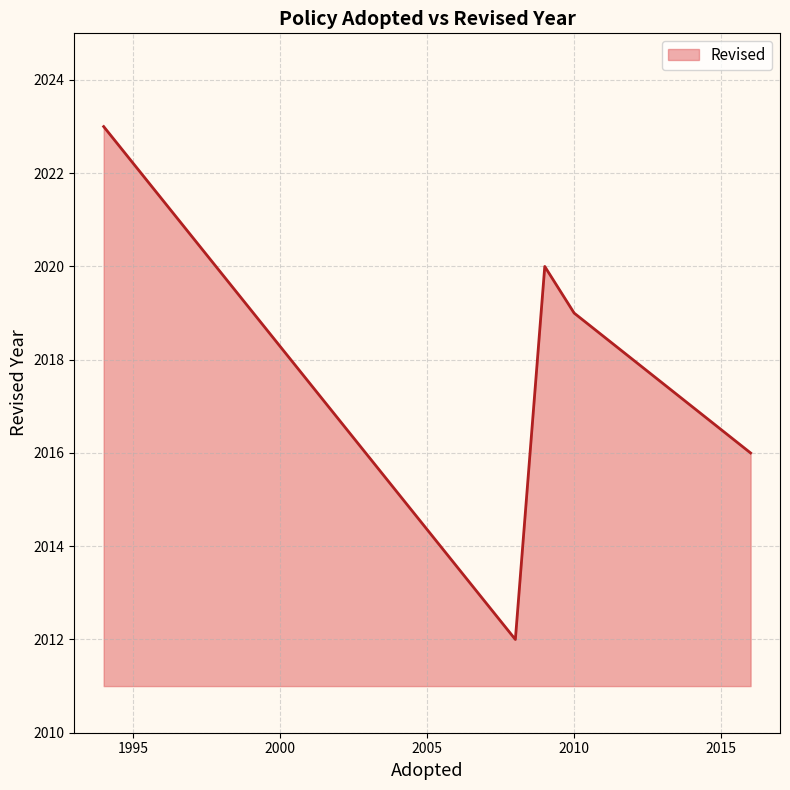

True or false: the data has more than 1 interior local peaks.

False